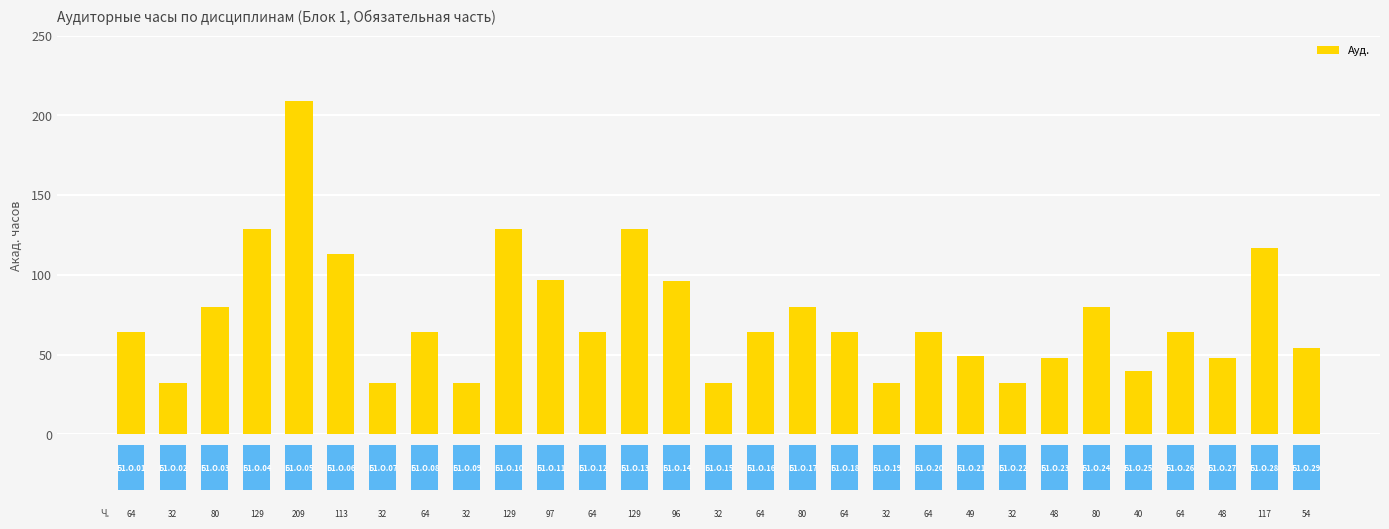

How many categories are shown in the chart?

29